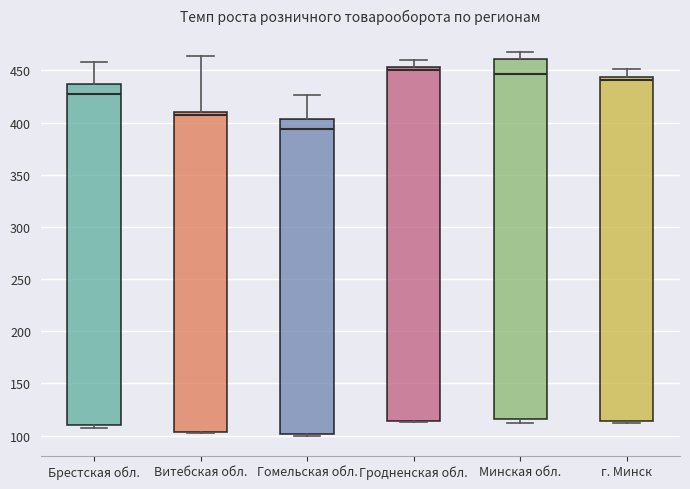

Which box is the tallest, from its lower edge to its upper edge?

Минская обл.